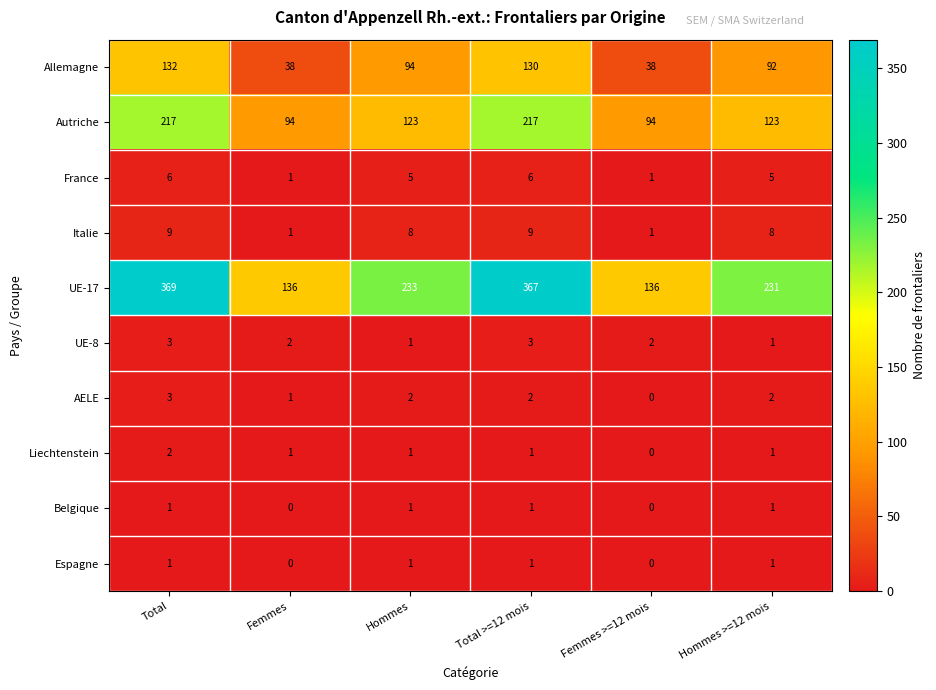

Which series changed the most between Total >=12 mois and Hommes >=12 mois?

UE-17